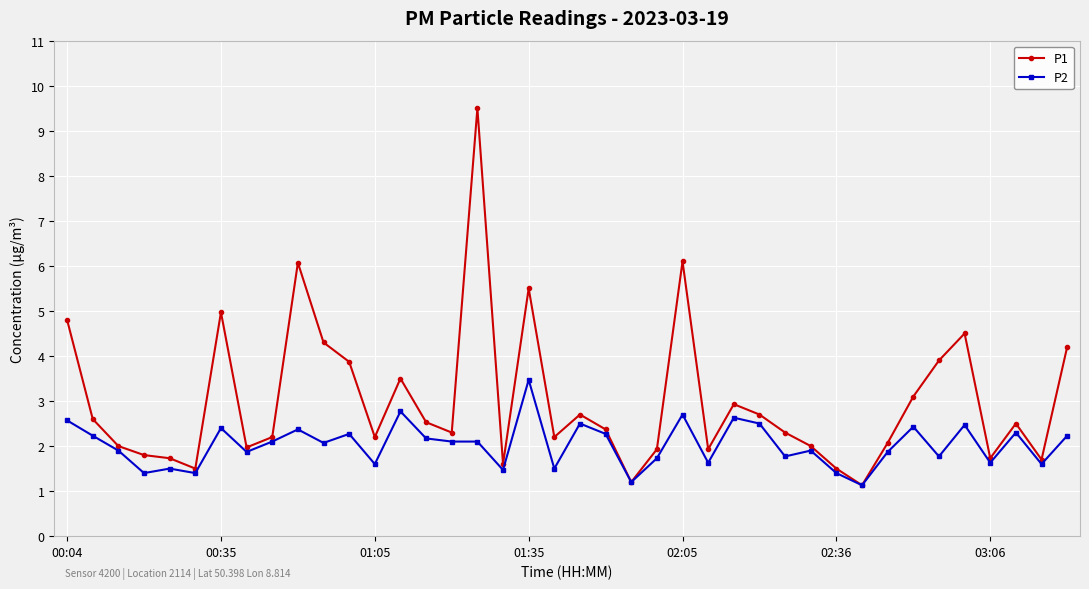

True or false: P1 has more than 2 interior local peaks.

True